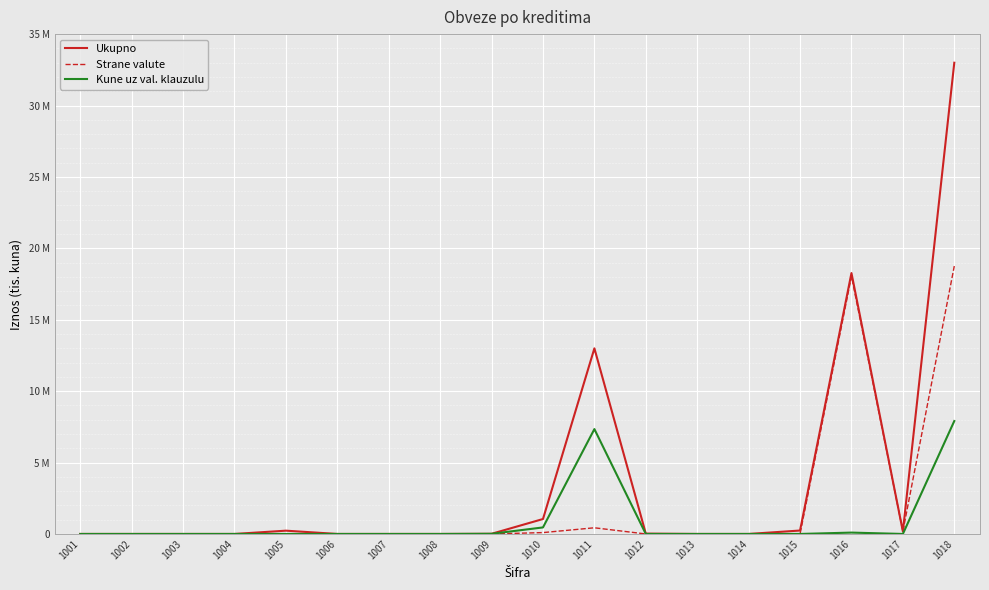

What are all the series names shown in the legend?

Ukupno, Strane valute, Kune uz val. klauzulu